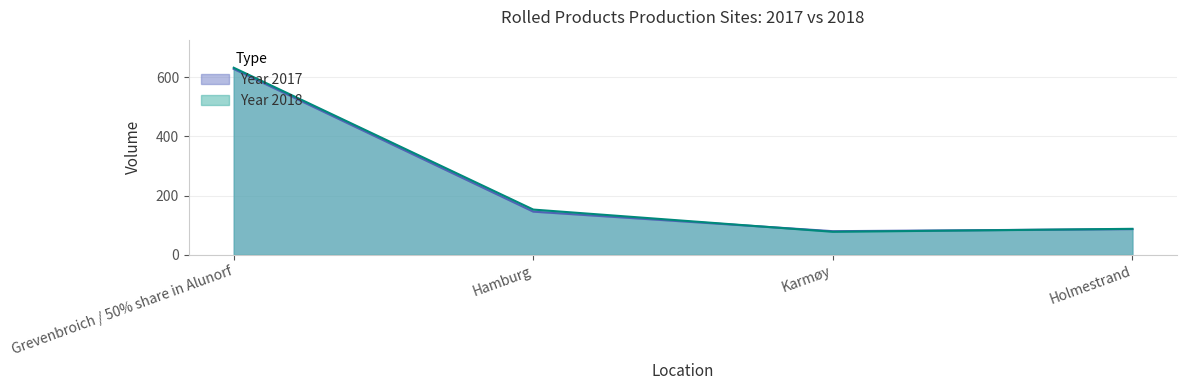

Rank the series at Hamburg from lowest to highest value.

Year 2017, Year 2018